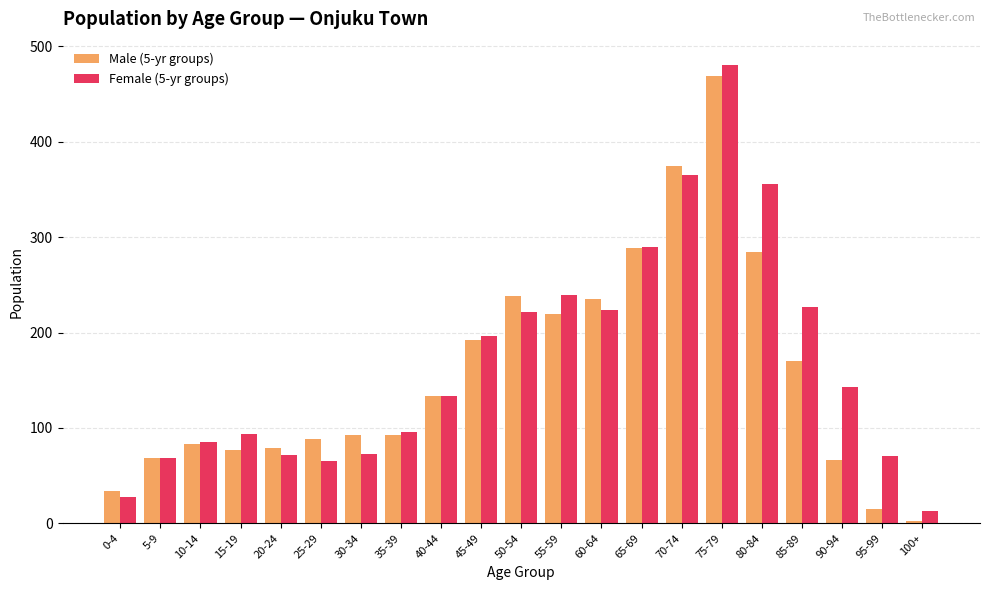

Is it true that Female (5-yr groups) equals 143 at 90-94?

True